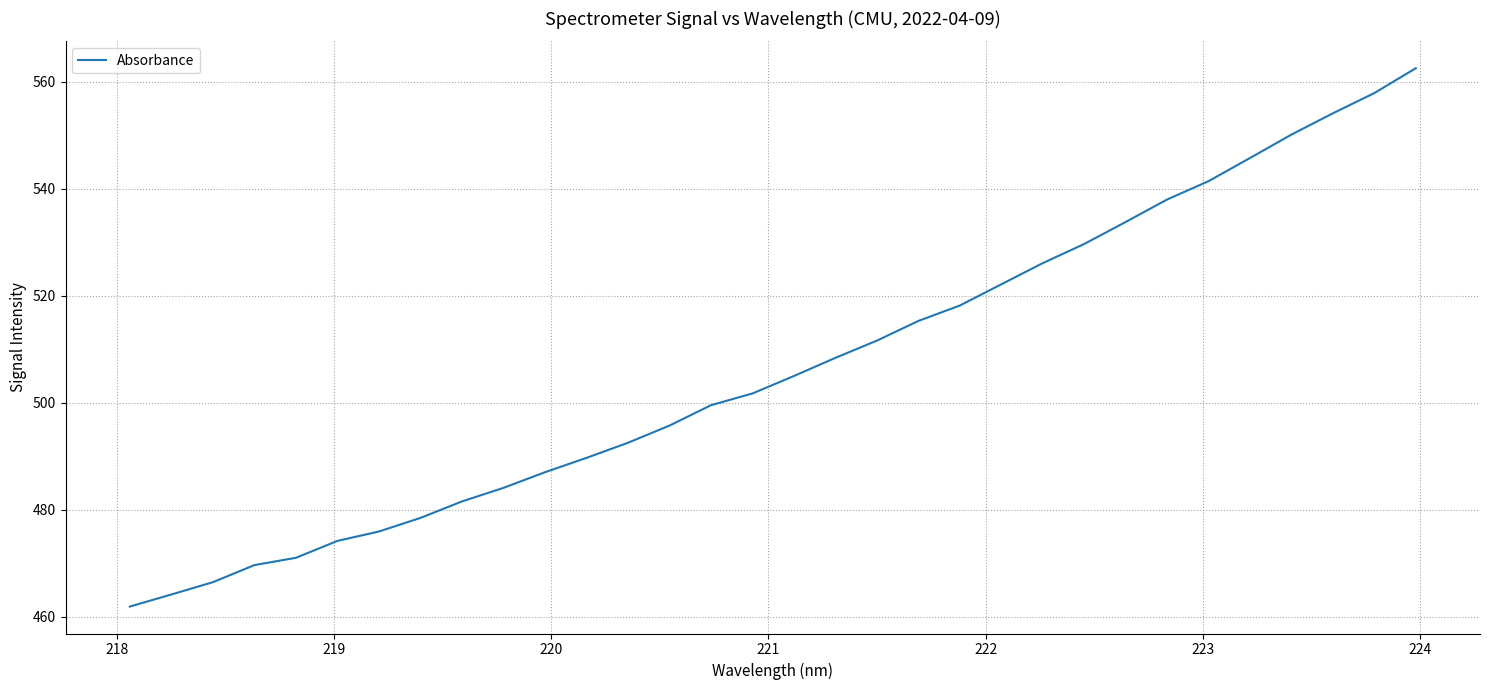

What is the difference between the maximum and minimum values?

100.6